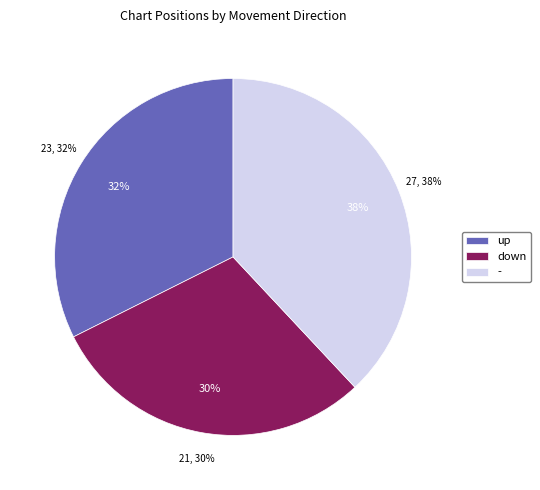

What percentage is the down slice, to the nearest percent?

30%